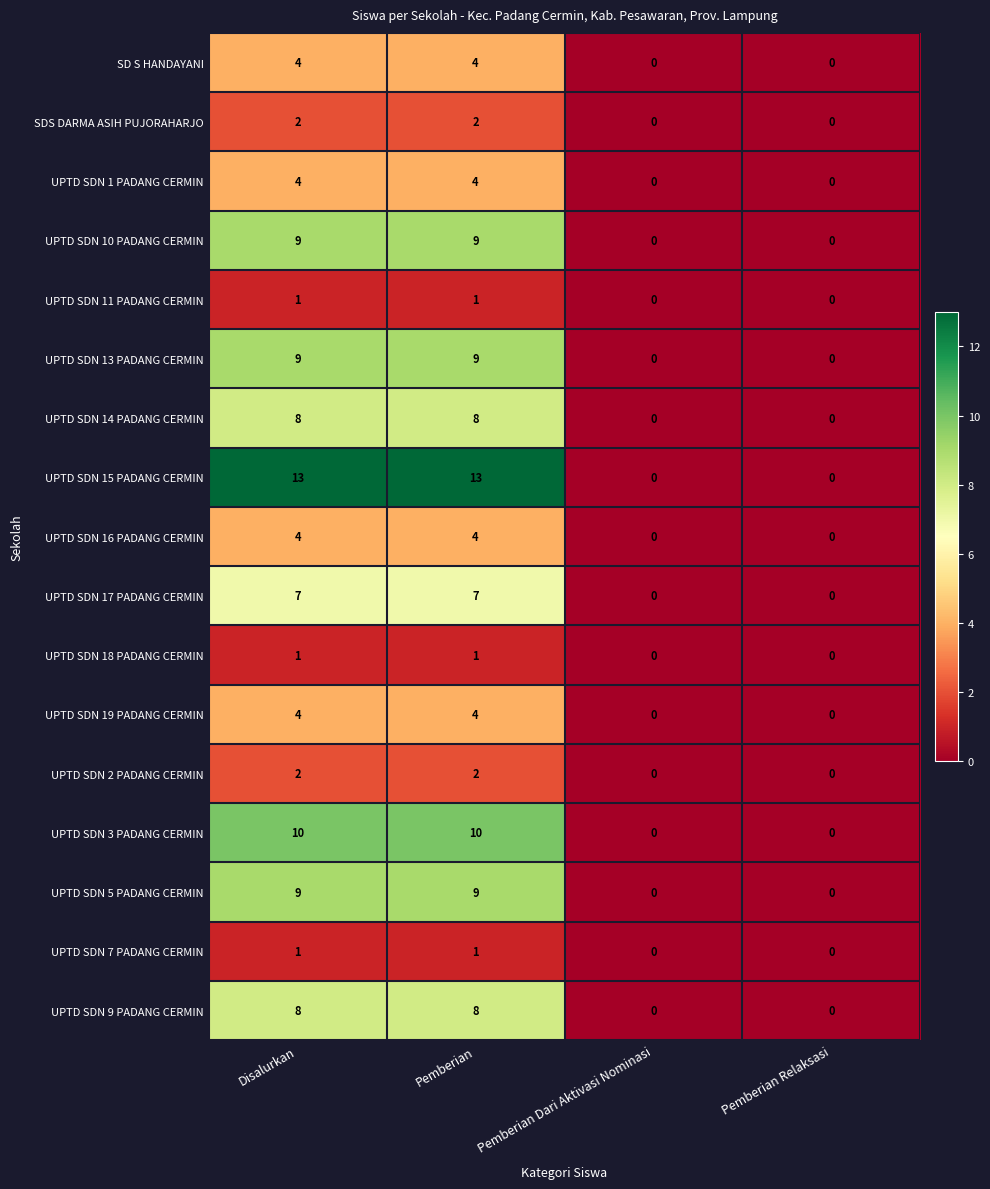

Between Disalurkan and Pemberian Dari Aktivasi Nominasi, which series saw the biggest shift?

UPTD SDN 15 PADANG CERMIN